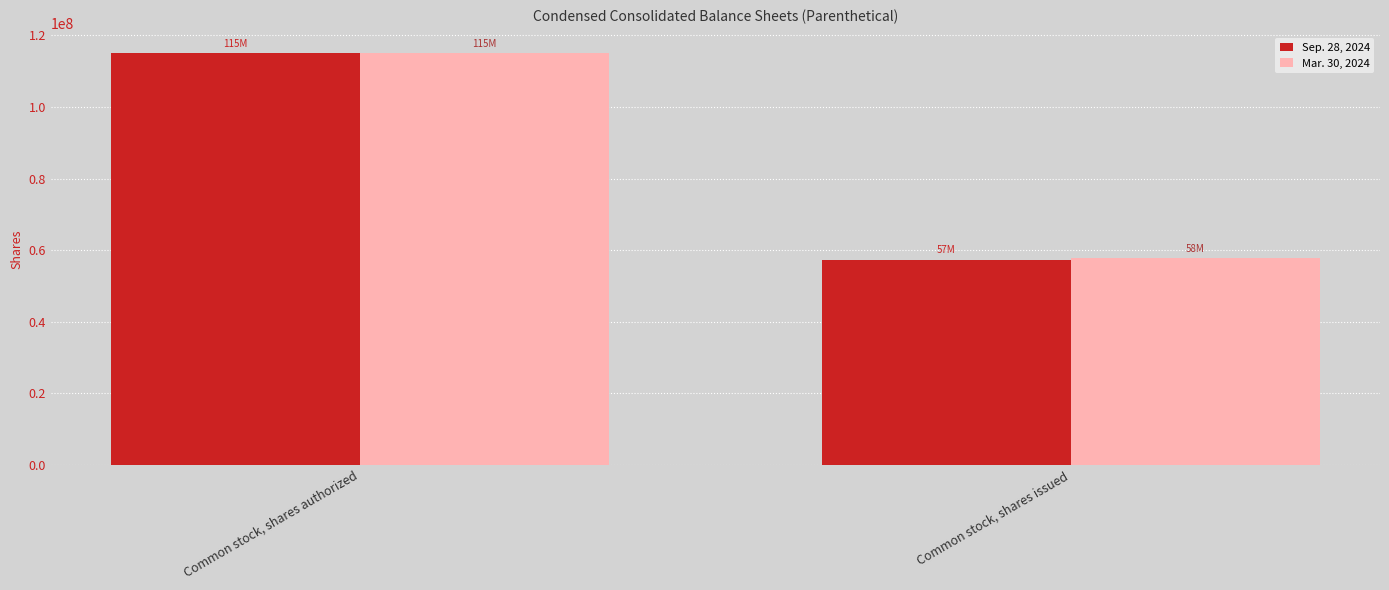

Does the chart contain any negative values?

No